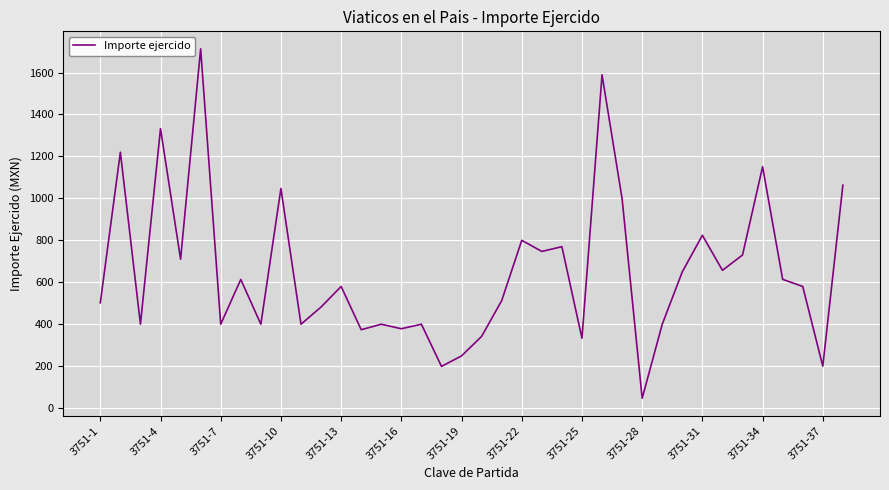

What is the difference between the second highest and second lowest values?

1390.0